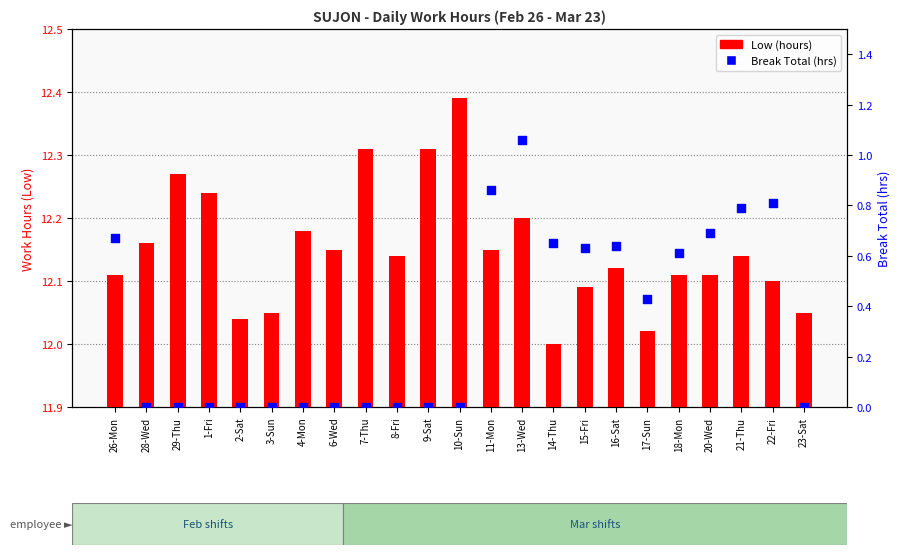

Which series has the largest total across all categories?

Low (hours)